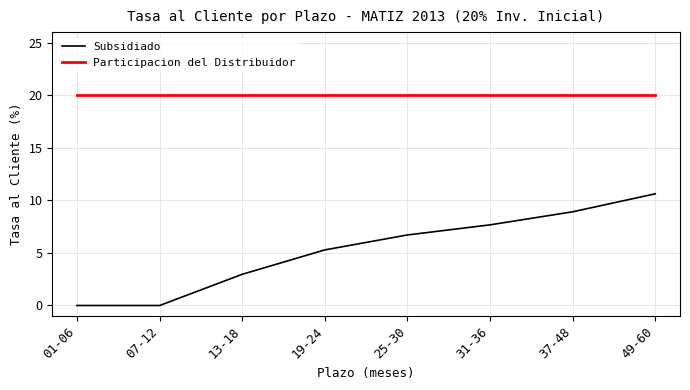

True or false: Subsidiado has more than 0 interior local peaks.

False